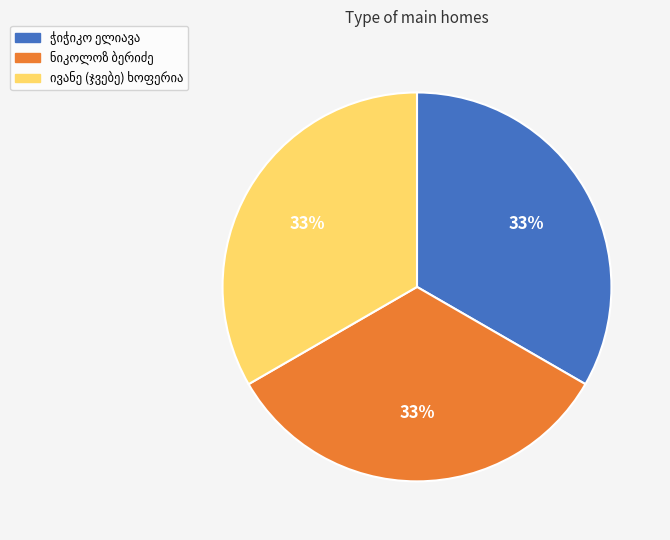

To the nearest percent, what is the average slice percentage?

33%